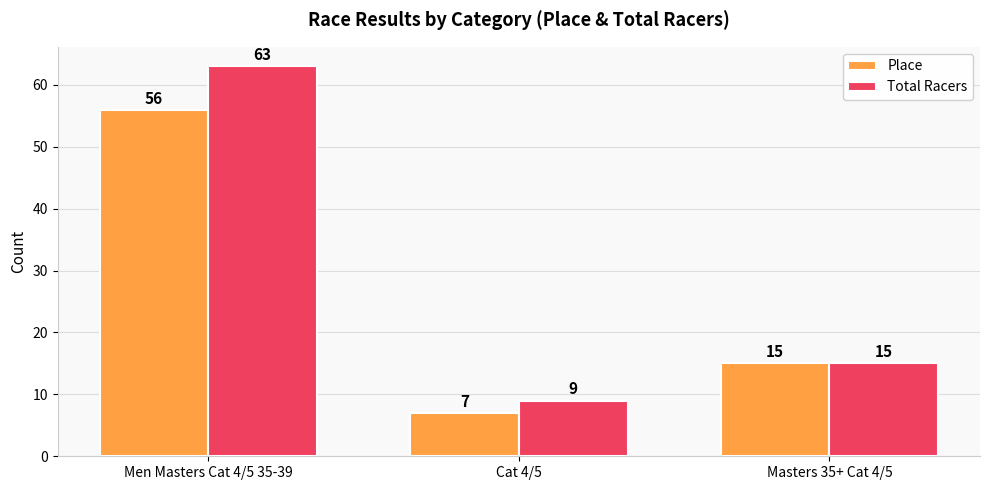

What is the sum of all Total Racers values?

87